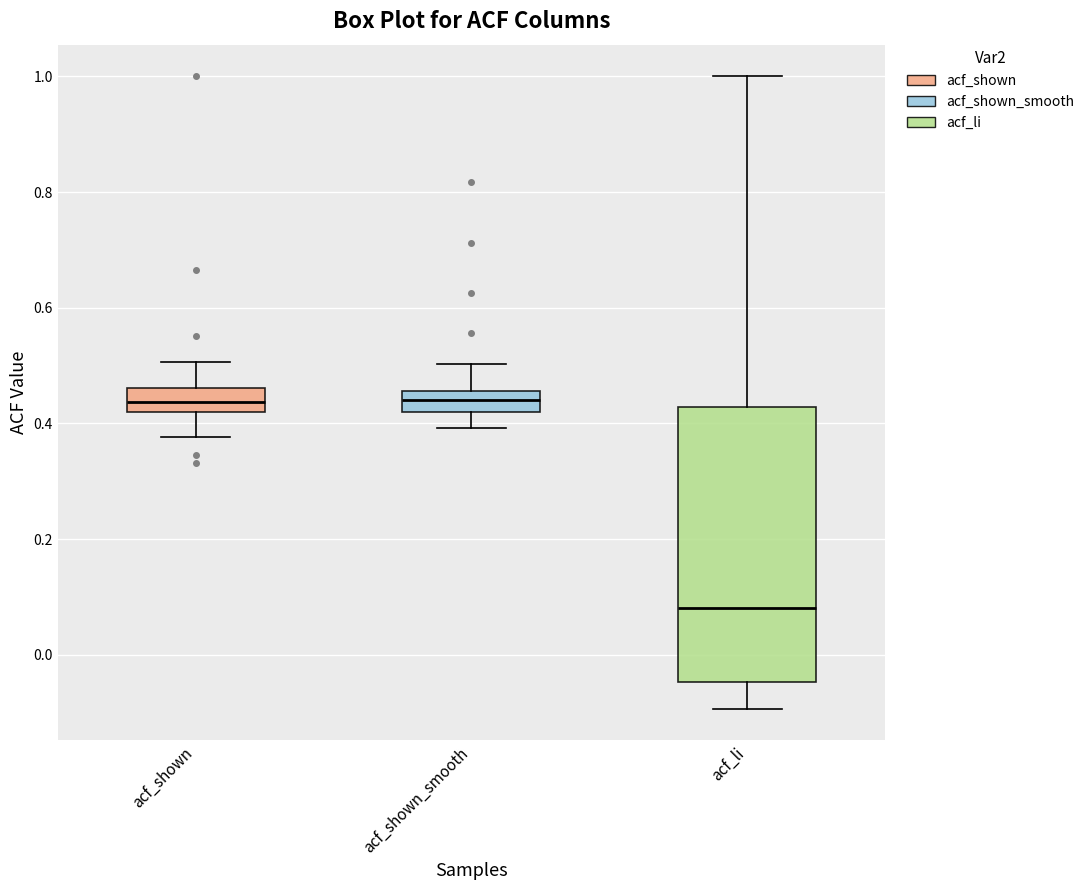

Reading left to right, transcribe this box plot: for each box, give where its median line is, the range the box spans, and where its two whiskers end, as read against the y-axis. The values are not printed on the chart, so give them approximately, as read against the axis.

acf_shown: median 0.44, box 0.42 to 0.46, whiskers 0.38 to 0.50
acf_shown_smooth: median 0.44, box 0.42 to 0.46, whiskers 0.40 to 0.50
acf_li: median 0.08, box -0.04 to 0.42, whiskers -0.10 to 1.00